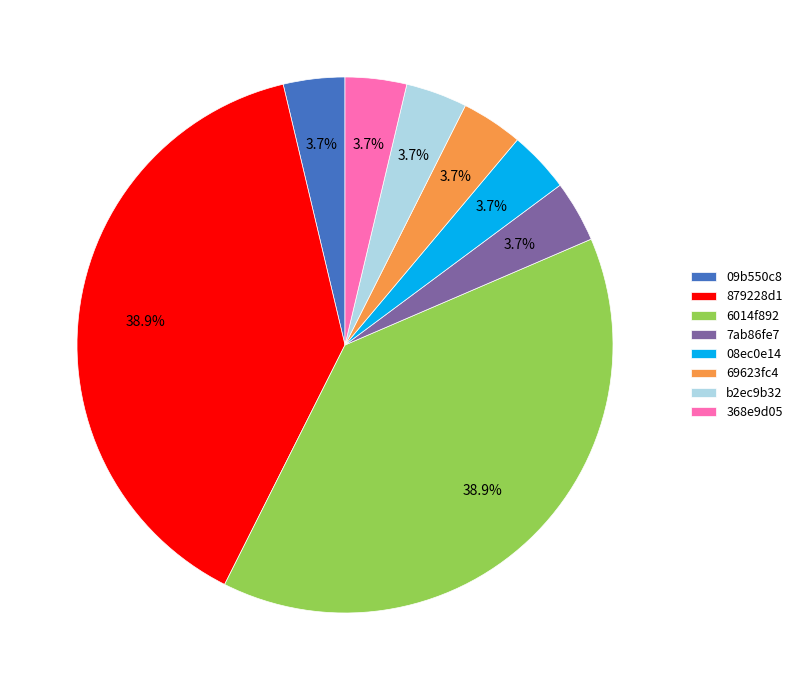

Which has a higher value, 879228d1 or 368e9d05?

879228d1